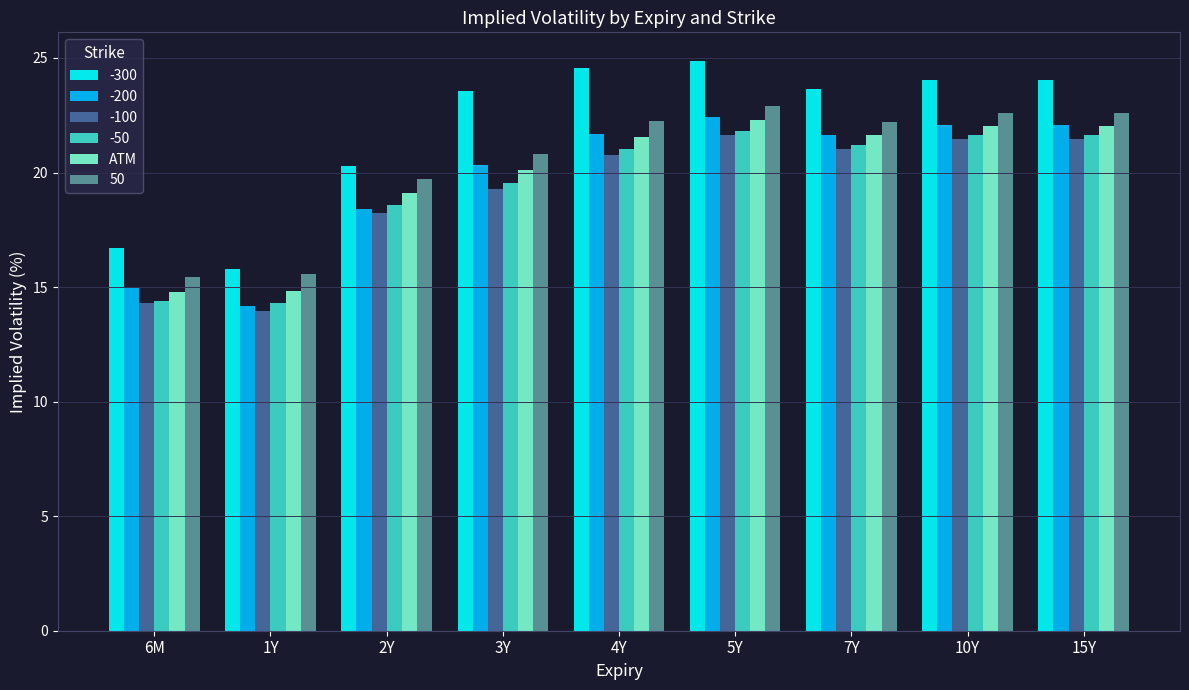

What is the greatest value displayed?

24.9